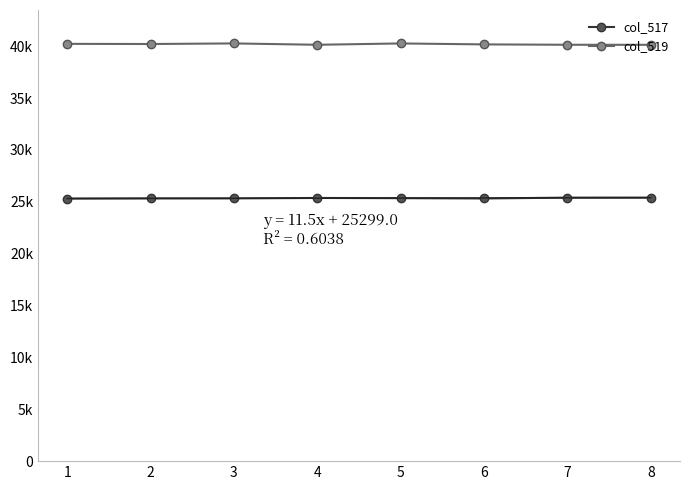

What is the maximum value for col_519?

40265